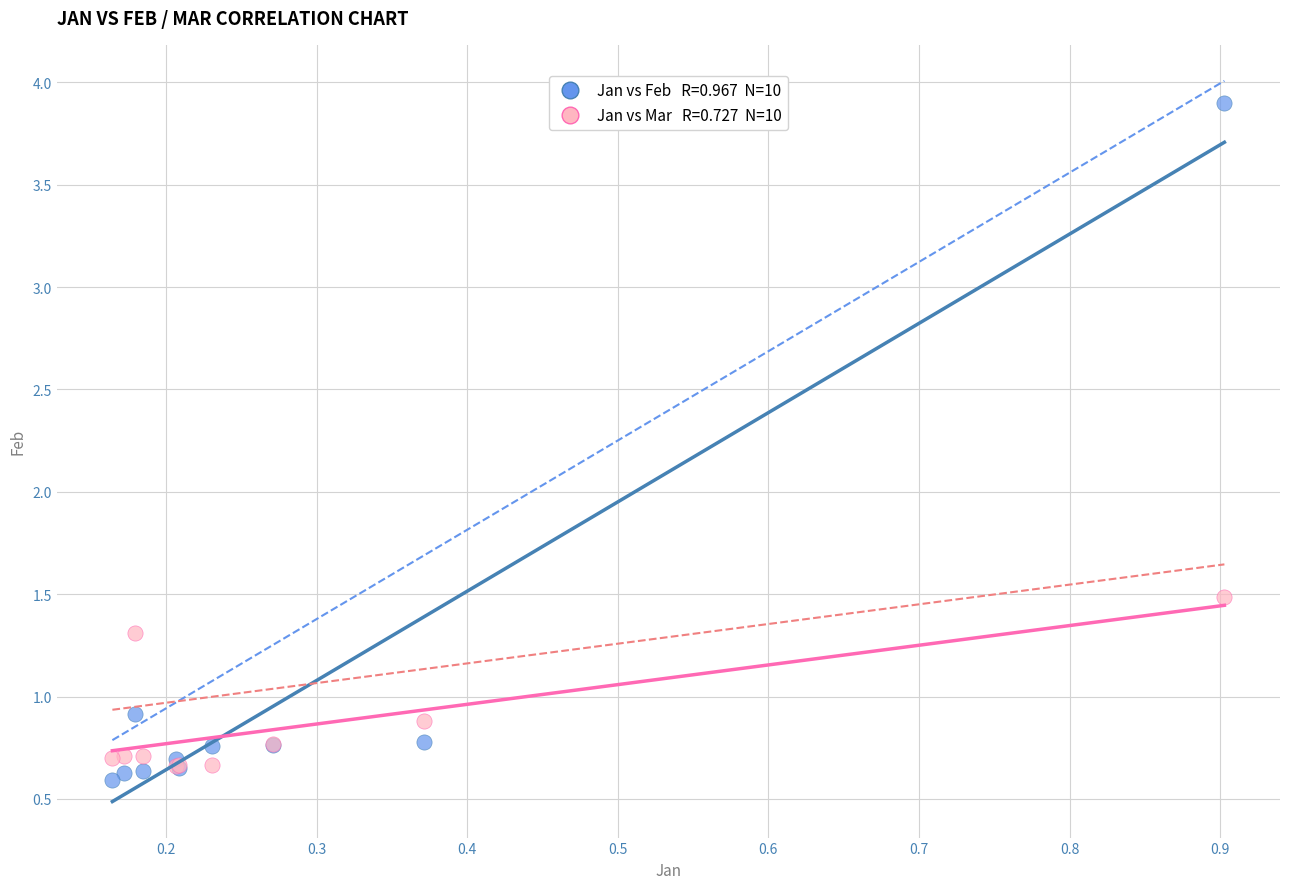

Across all series, what Y value is closest to 2?

1.5